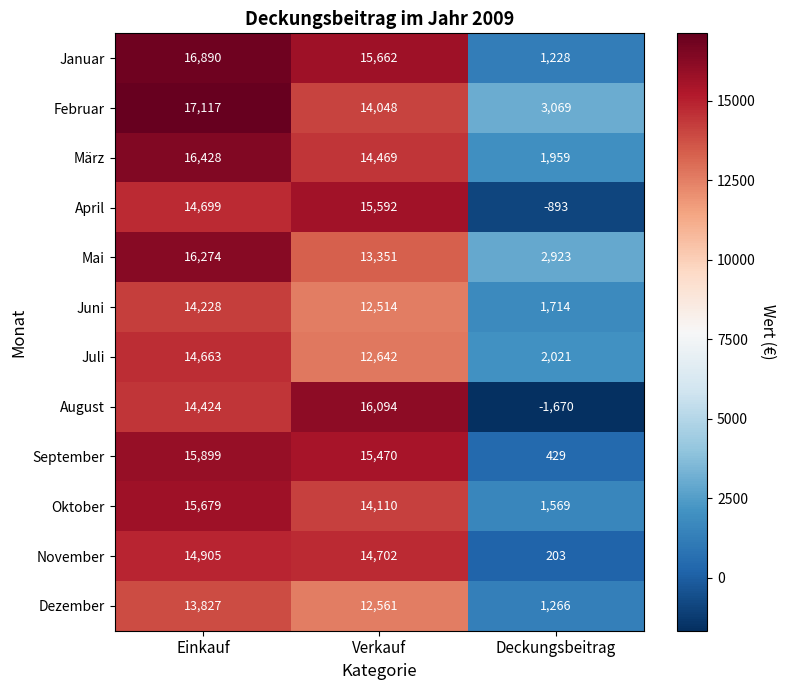

At which label does Oktober reach its minimum?

Deckungsbeitrag